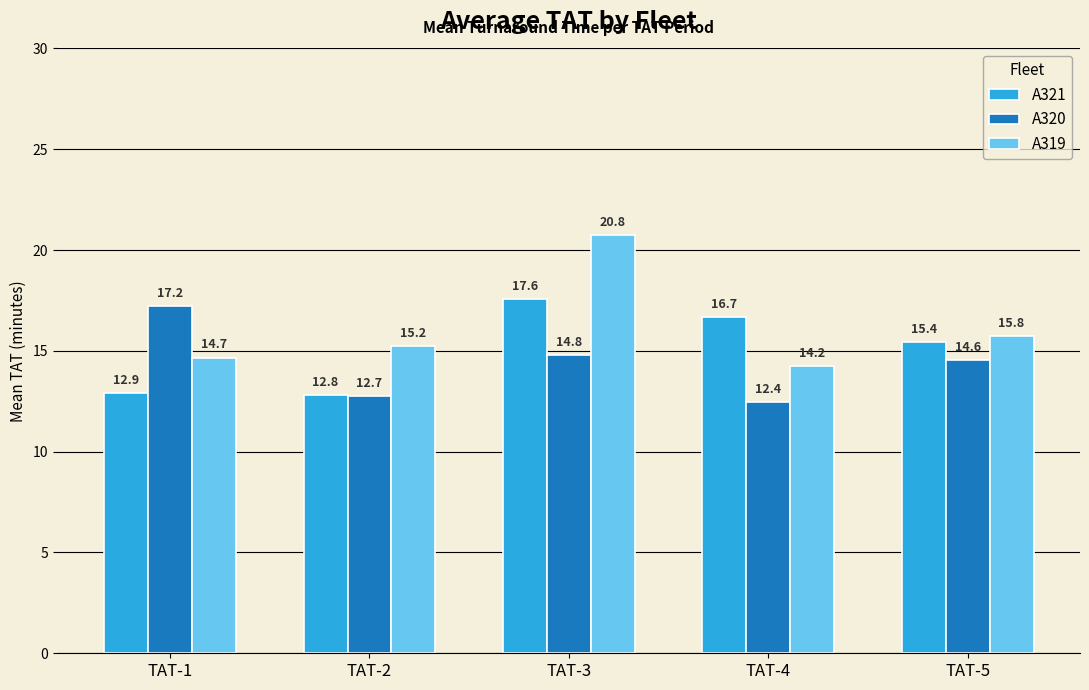

List the series in order of their overall mean, highest first.

A319, A321, A320